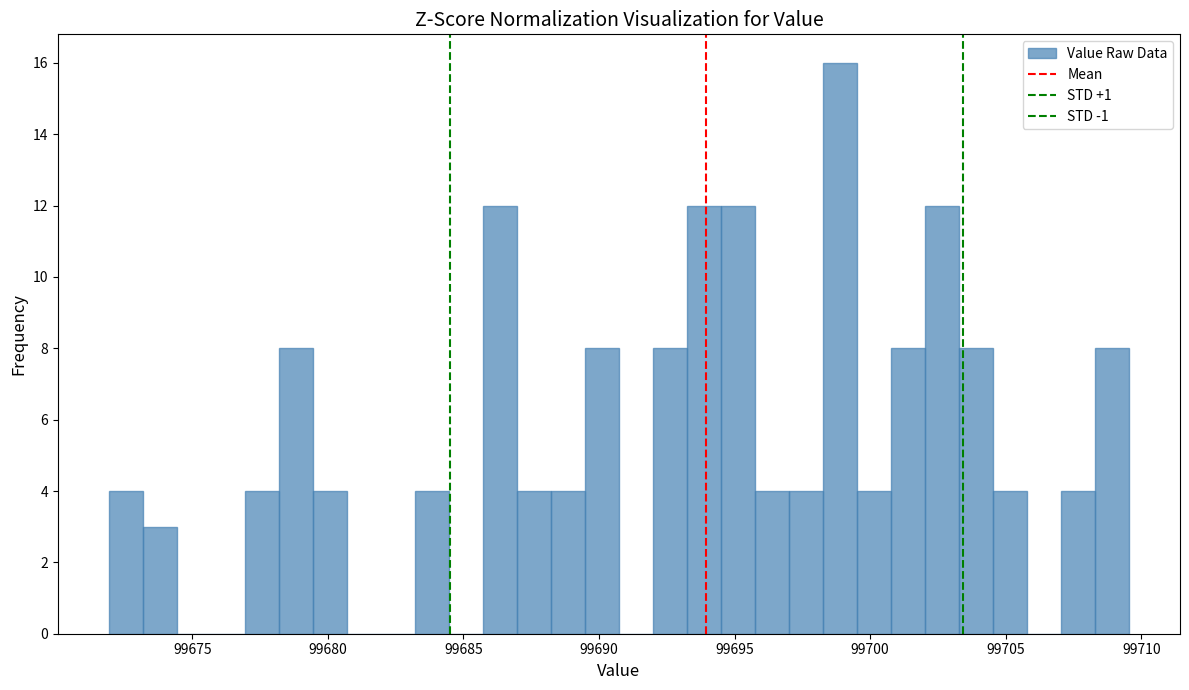

Around what value on the x-axis is the tallest bar? Give the approximate position of its centre, as read against the axis.

99699.0